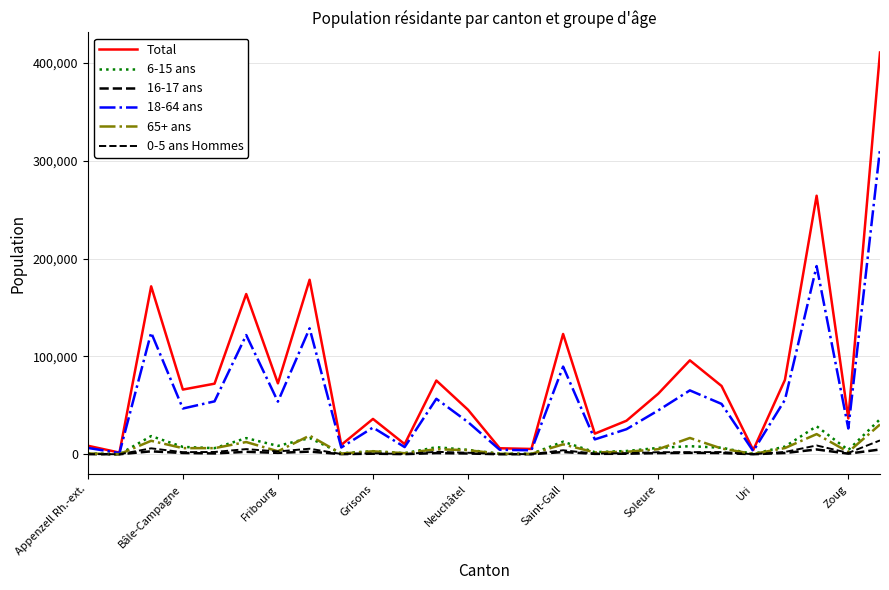

Does the chart display data point markers on the line(s)?

No